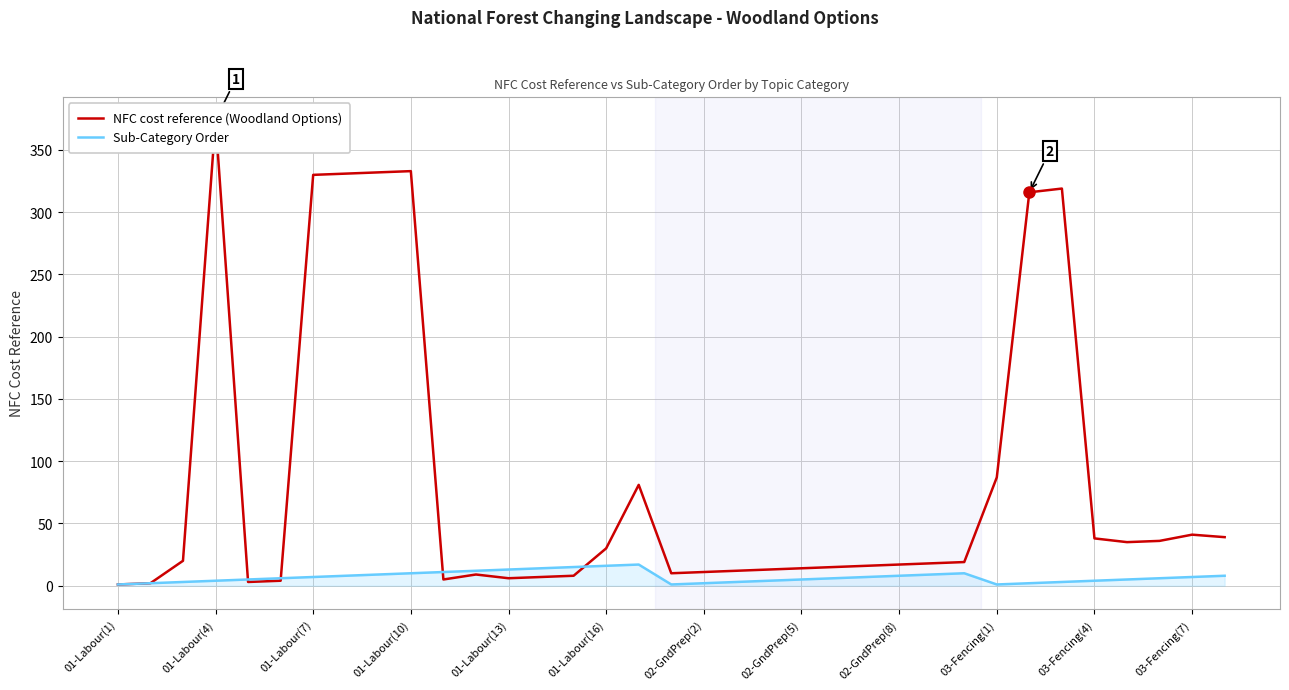

What is the maximum value for NFC cost reference?

374